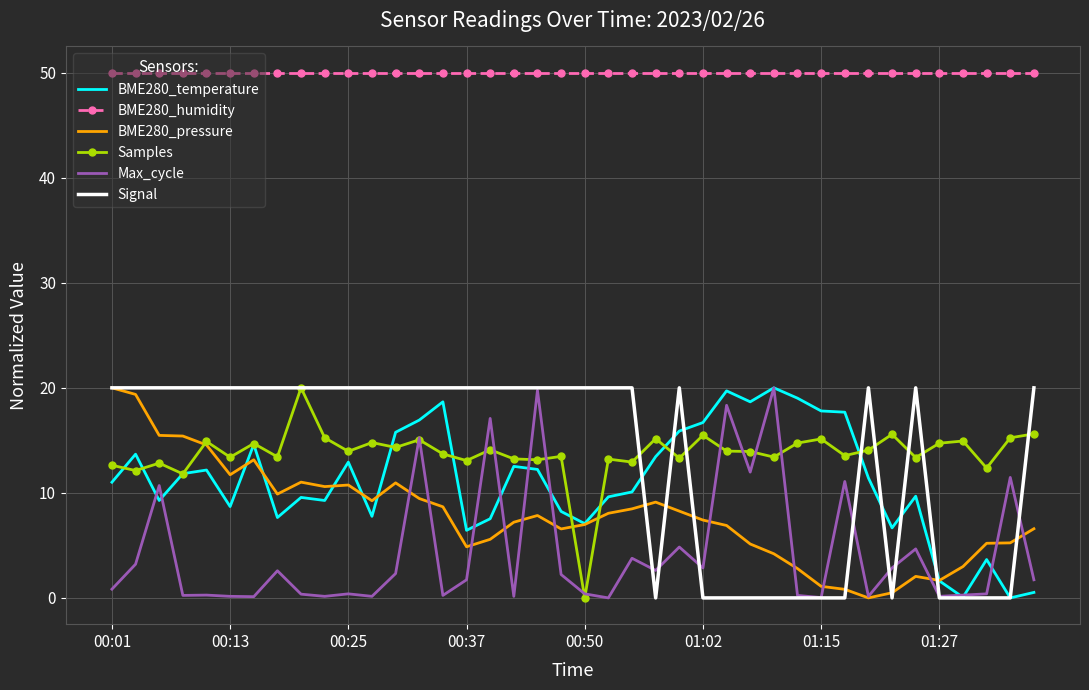

True or false: Samples and BME280_humidity cross at least once.

False